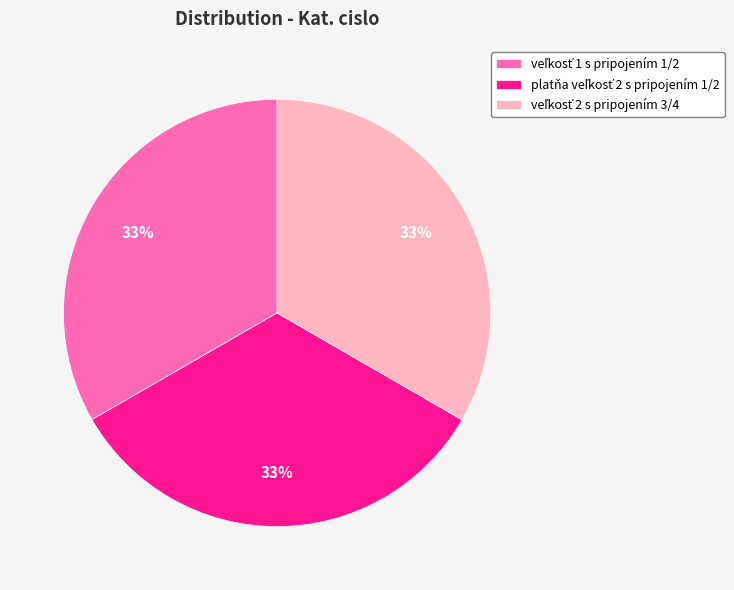

Is there any slice that represents more than half of the pie?

No